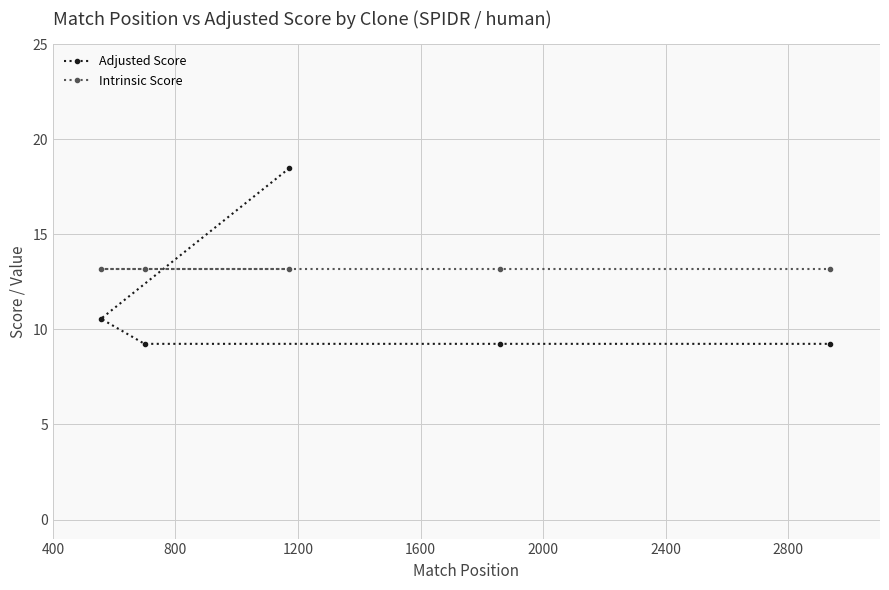

What is the minimum value for Intrinsic Score?

13.2